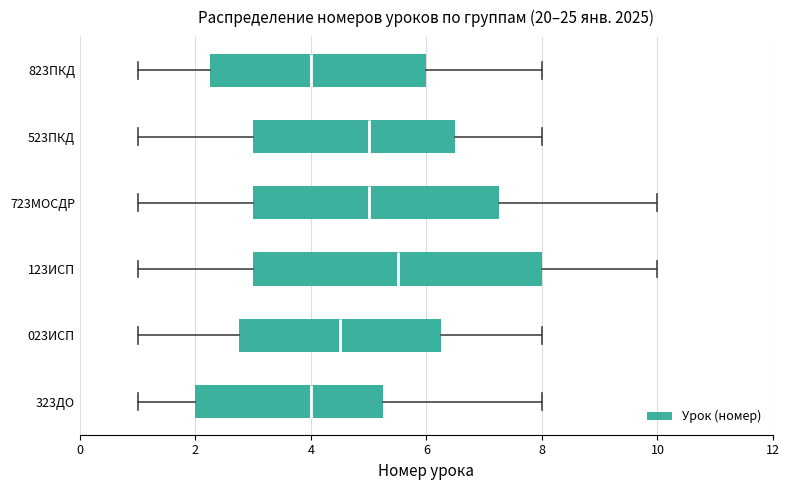

Reading bottom to top, read every box against the x-axis: the position of its median line, the range the box covers, and the ends of its whiskers. The values are not printed on the chart, so give them approximately, as read against the axis.

323ДО: median 4.0, box 2.0 to 5.2, whiskers 1.0 to 8.0
023ИСП: median 4.6, box 2.8 to 6.2, whiskers 1.0 to 8.0
123ИСП: median 5.6, box 3.0 to 8.0, whiskers 1.0 to 10.0
723МОСДР: median 5.0, box 3.0 to 7.2, whiskers 1.0 to 10.0
523ПКД: median 5.0, box 3.0 to 6.6, whiskers 1.0 to 8.0
823ПКД: median 4.0, box 2.2 to 6.0, whiskers 1.0 to 8.0